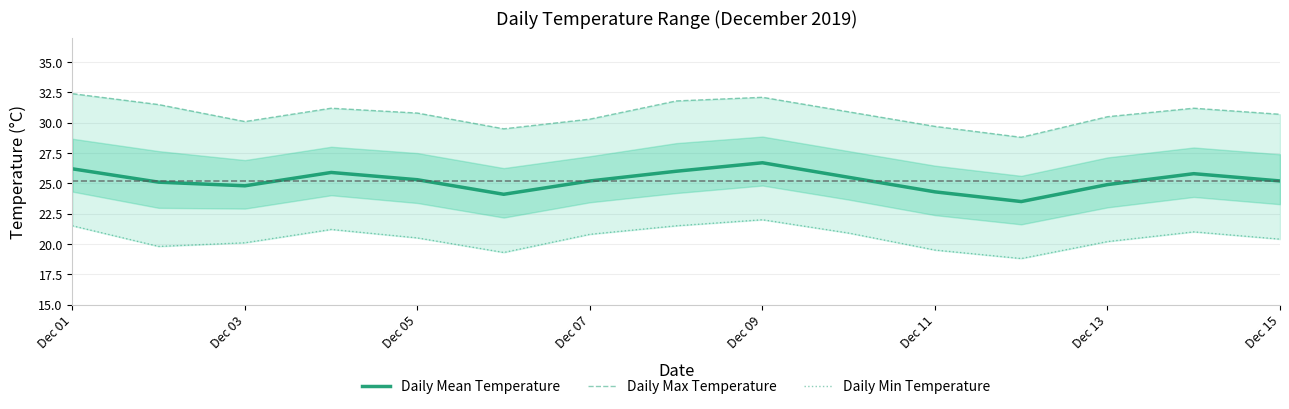

True or false: Daily Min Temperature and Daily Max Temperature intersect in this chart.

False